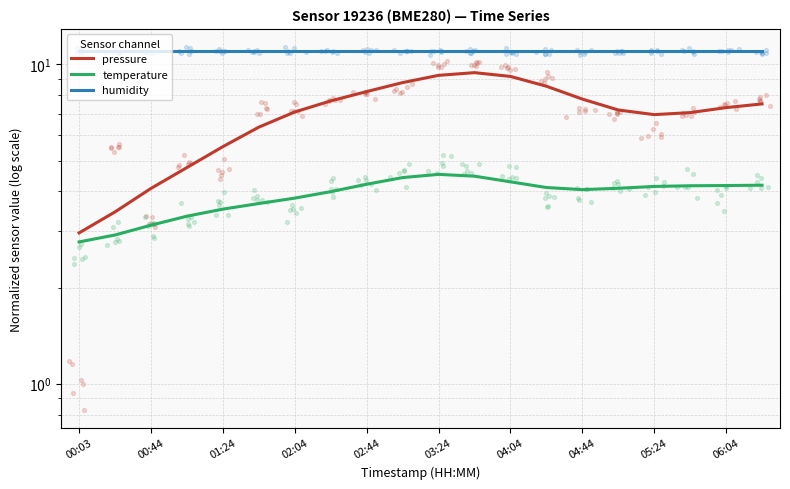

At which category is the sum across all series the highest?

11